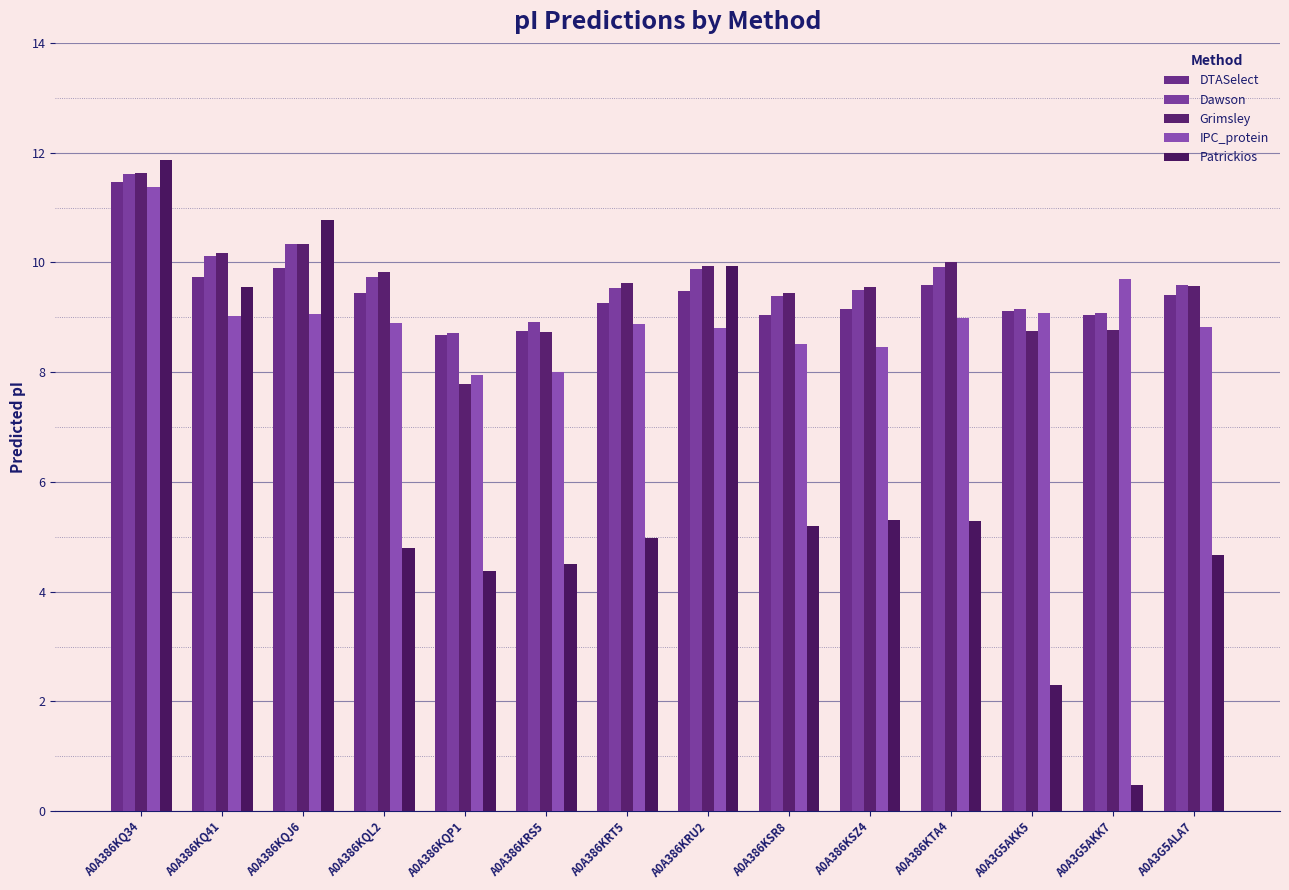

What is the label of the 8th bar from the left?

A0A386KRU2